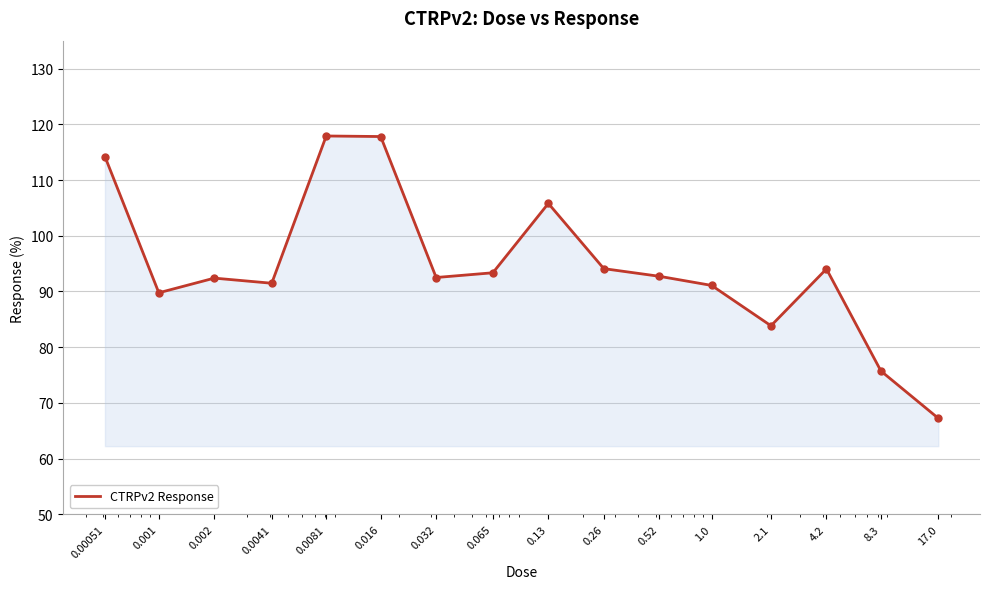

What is the maximum value shown in the chart?

117.9